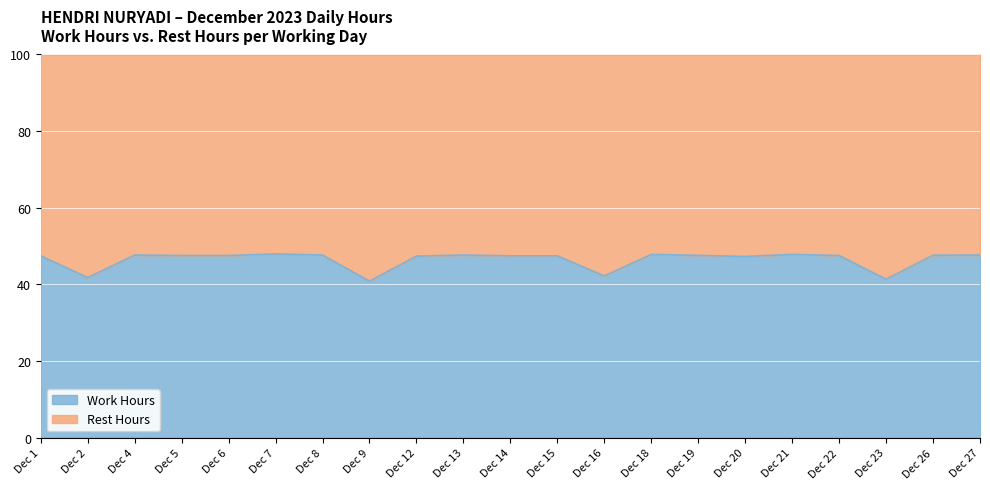

What is the difference between the maximum and minimum values in the Work Hours series?

7.1